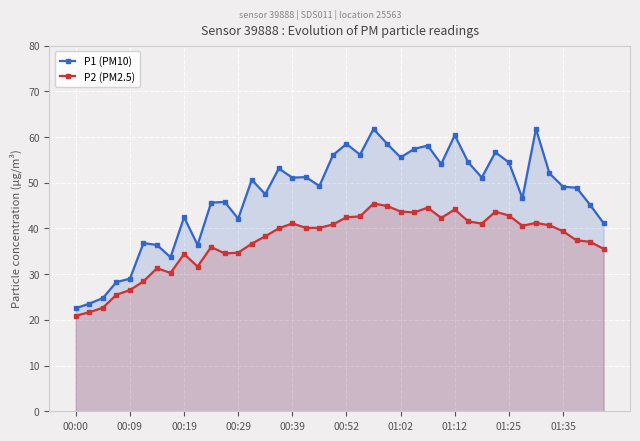

What is the difference between the maximum and second lowest values in the P1 (PM10) series?

38.2